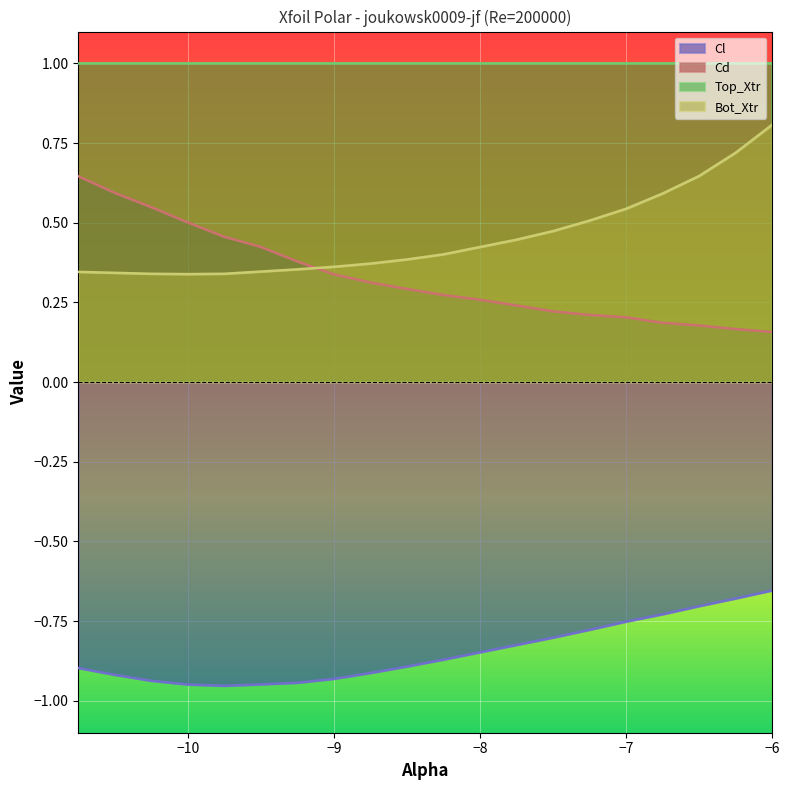

The value of Cd at −8 is 0.1. True or false?

False